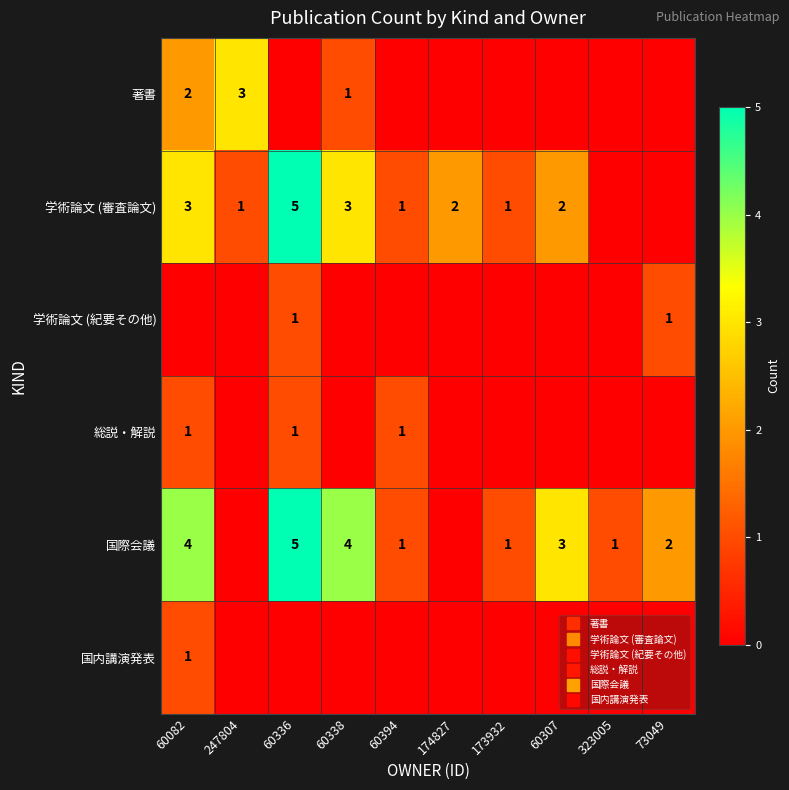

Is the value of 学術論文 (審査論文) at 60307 greater than the value of 総説・解説 at 60336?

Yes